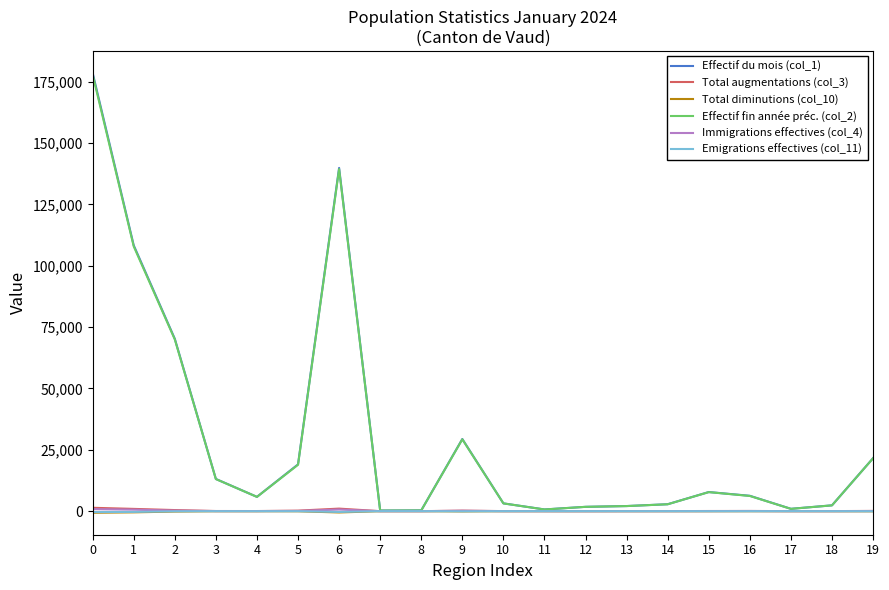

What is the smallest value displayed?

-635